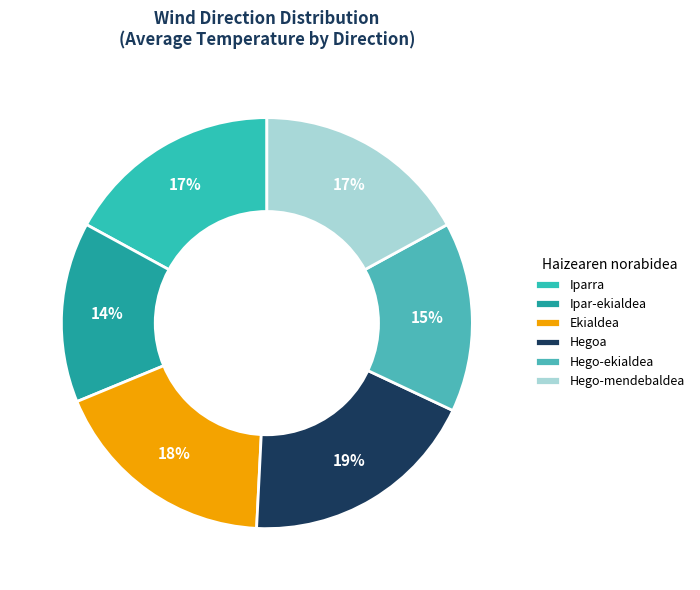

Which category has the smallest portion of the pie?

Ipar-ekialdea